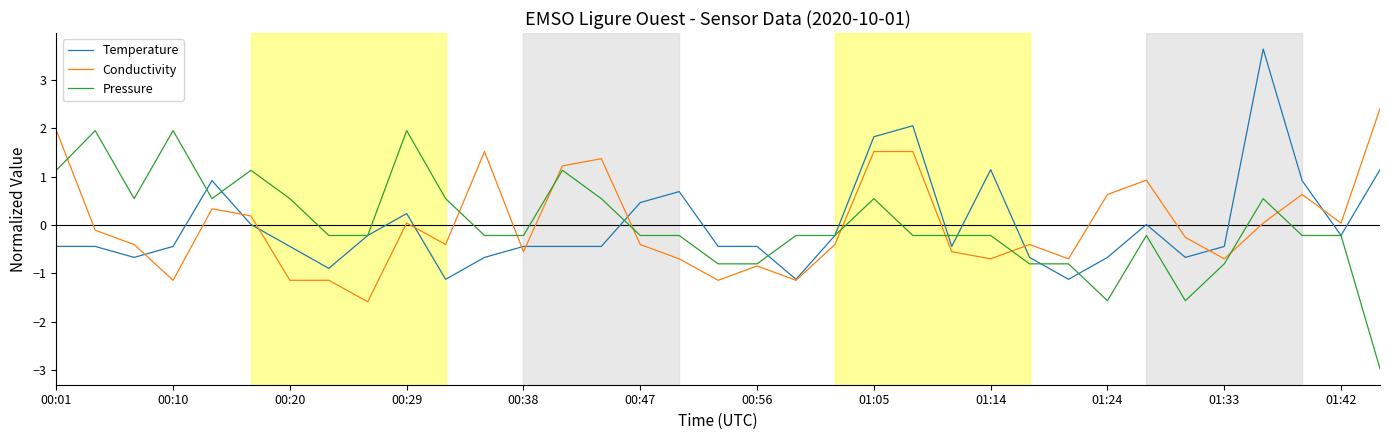

What is the maximum value shown in the chart?

3.6